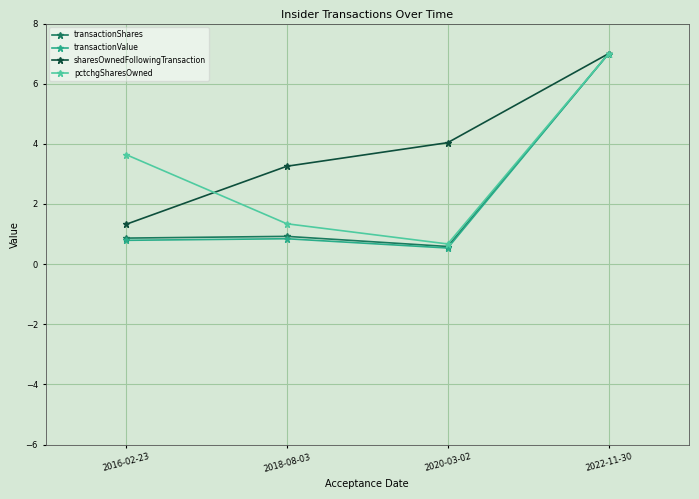

Which series has the largest range (max minus min)?

transactionValue